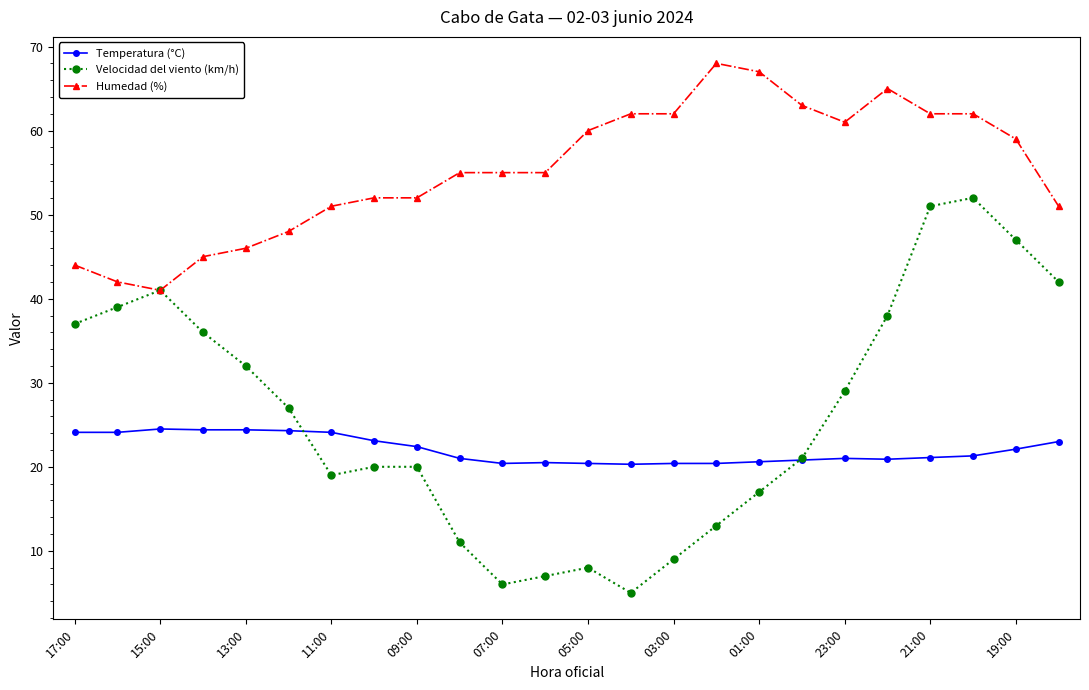

Is this an area chart (filled region under the line)?

No